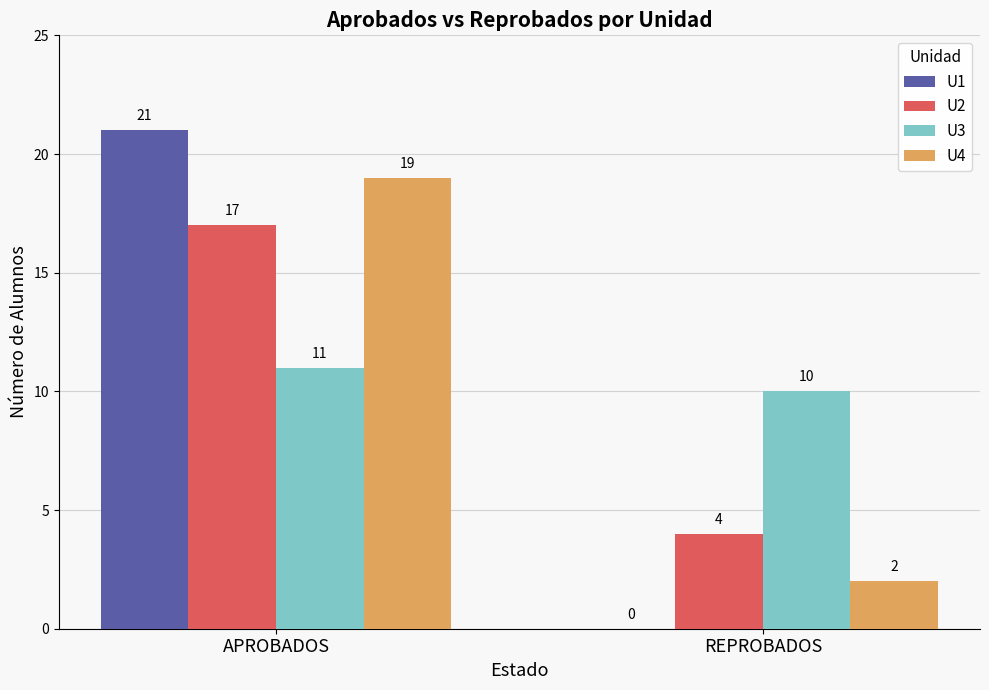

Which category has the highest value in the U4 series?

APROBADOS